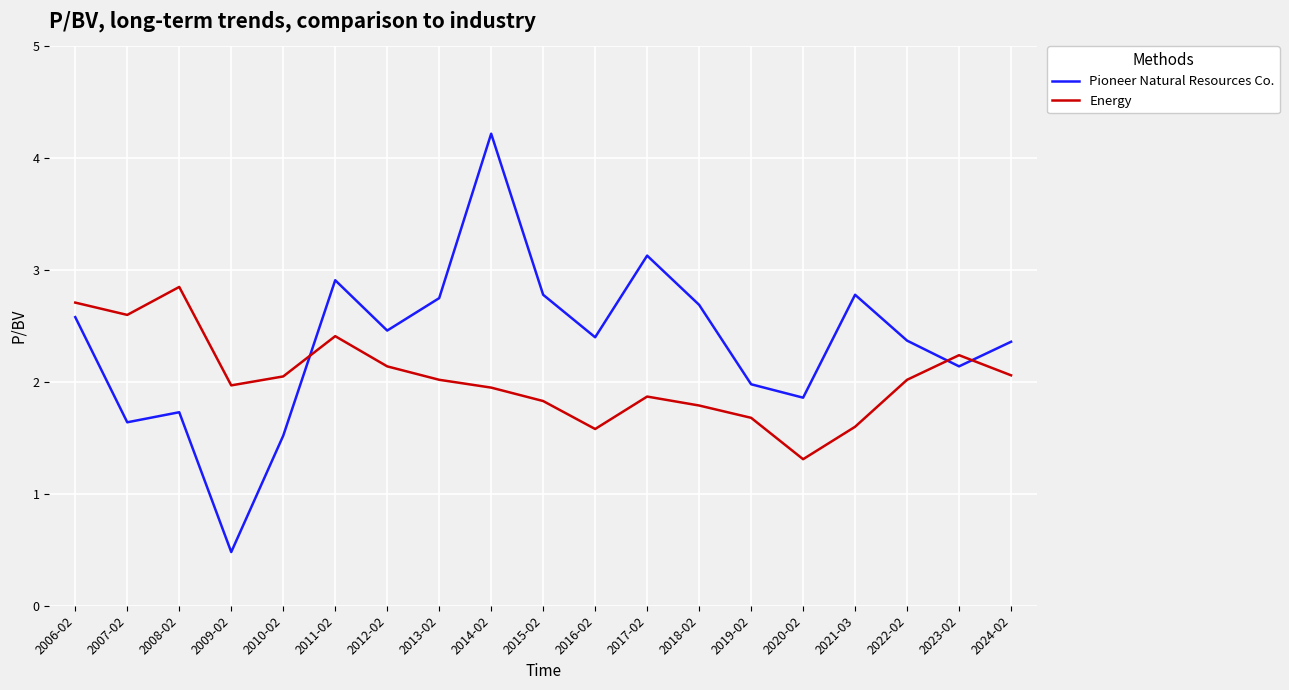

What is the difference between the Energy values at 2017-02 and 2011-02?

0.5